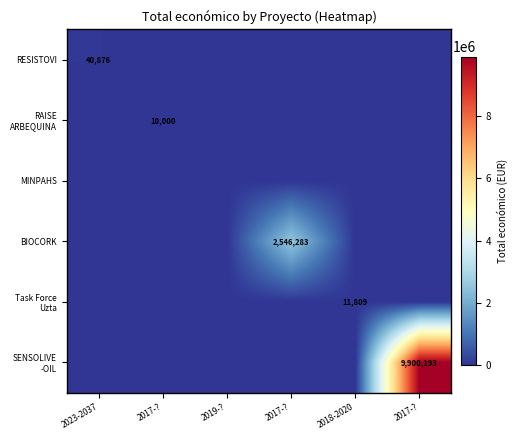

What is the spread (max minus min) of values at 2017-??

10000